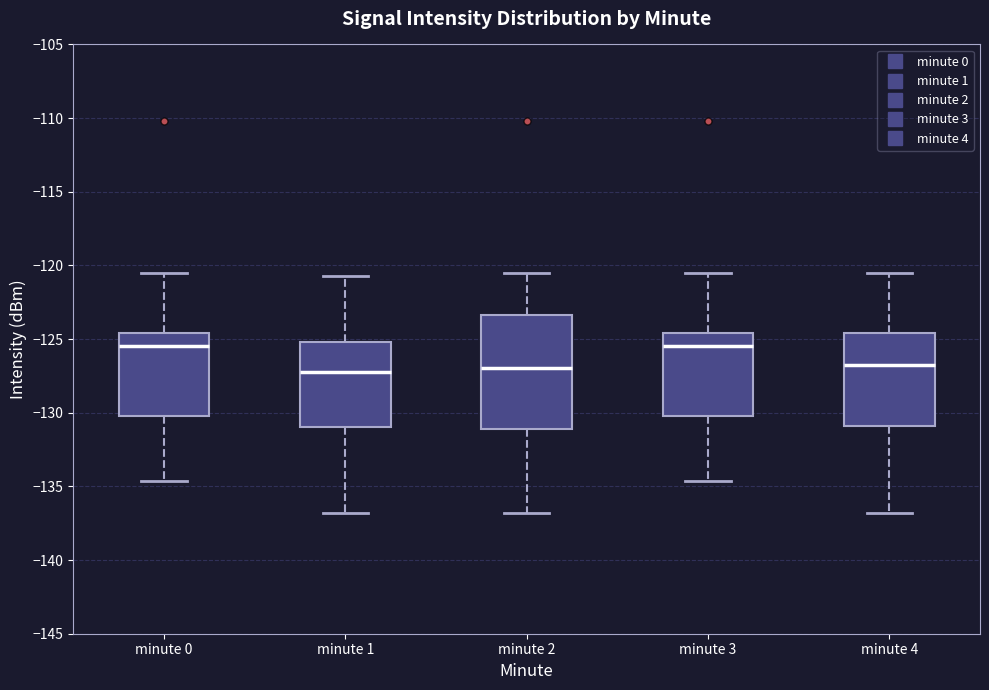

Reading left to right, read every box against the y-axis: the position of its median line, the range the box covers, and the ends of its whiskers. The values are not printed on the chart, so give them approximately, as read against the axis.

minute 0: median -125.5, box -130.0 to -124.5, whiskers -134.5 to -120.5
minute 1: median -127.5, box -131.0 to -125.0, whiskers -137.0 to -120.5
minute 2: median -127.0, box -131.0 to -123.5, whiskers -137.0 to -120.5
minute 3: median -125.5, box -130.0 to -124.5, whiskers -134.5 to -120.5
minute 4: median -127.0, box -131.0 to -124.5, whiskers -137.0 to -120.5